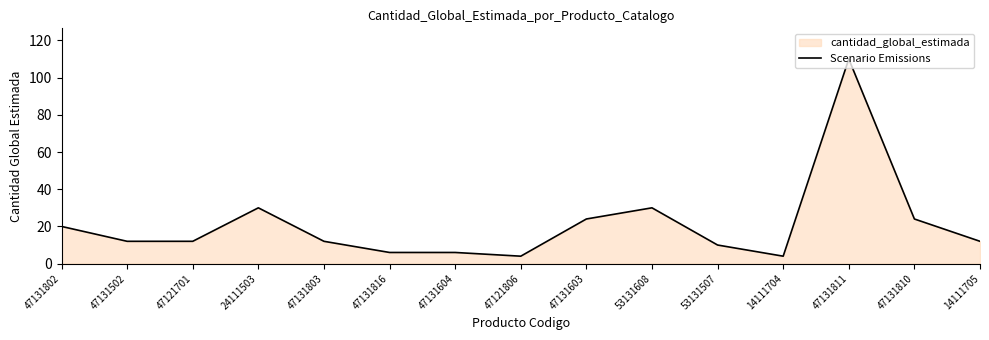

Count the number of categories in the chart.

15